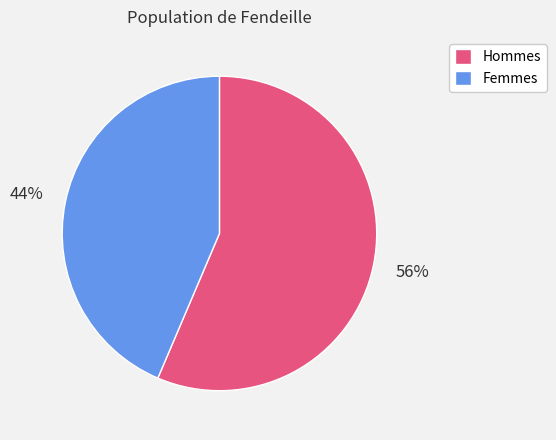

Between Hommes and Femmes, which is larger?

Hommes